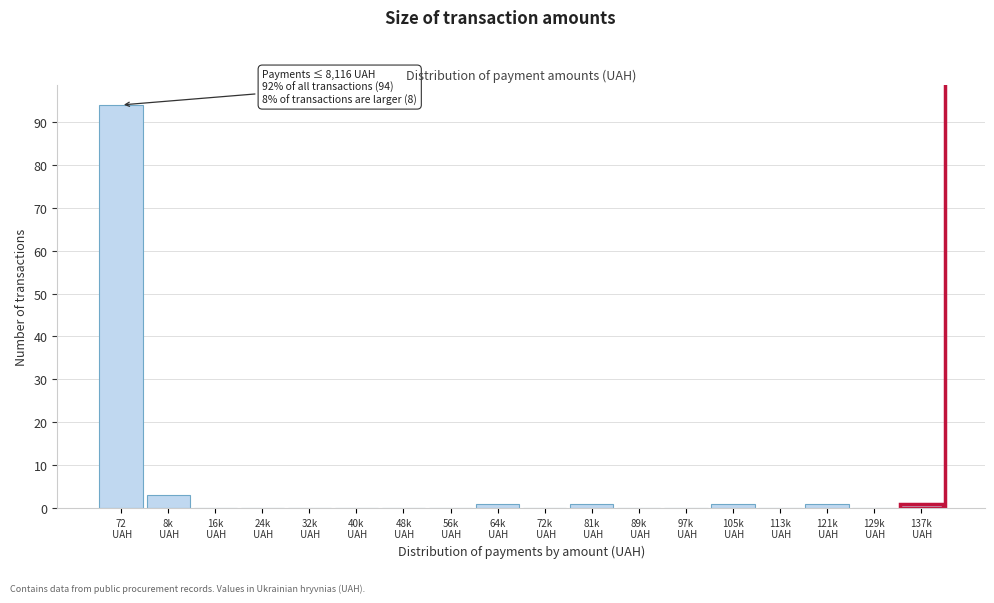

What is the greatest value displayed?

94